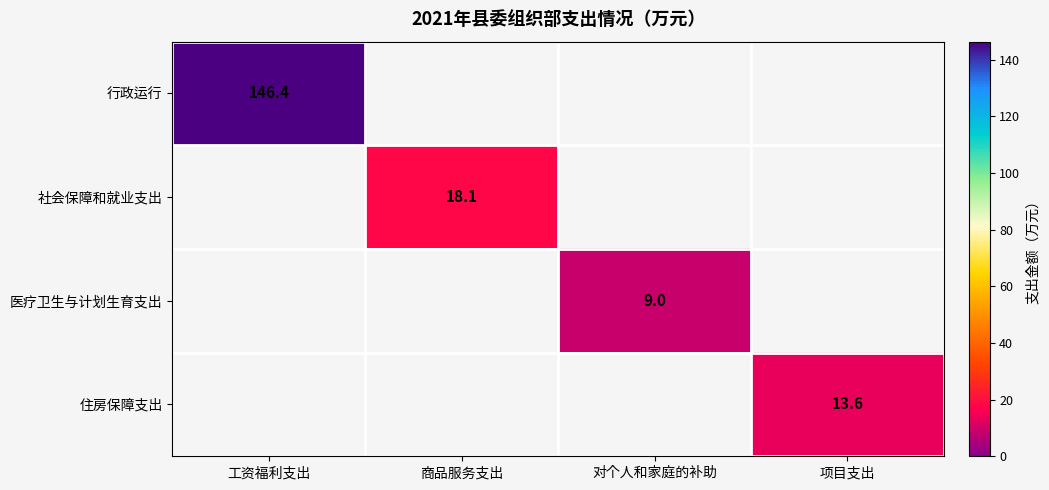

Which series has the largest total across all categories?

行政运行